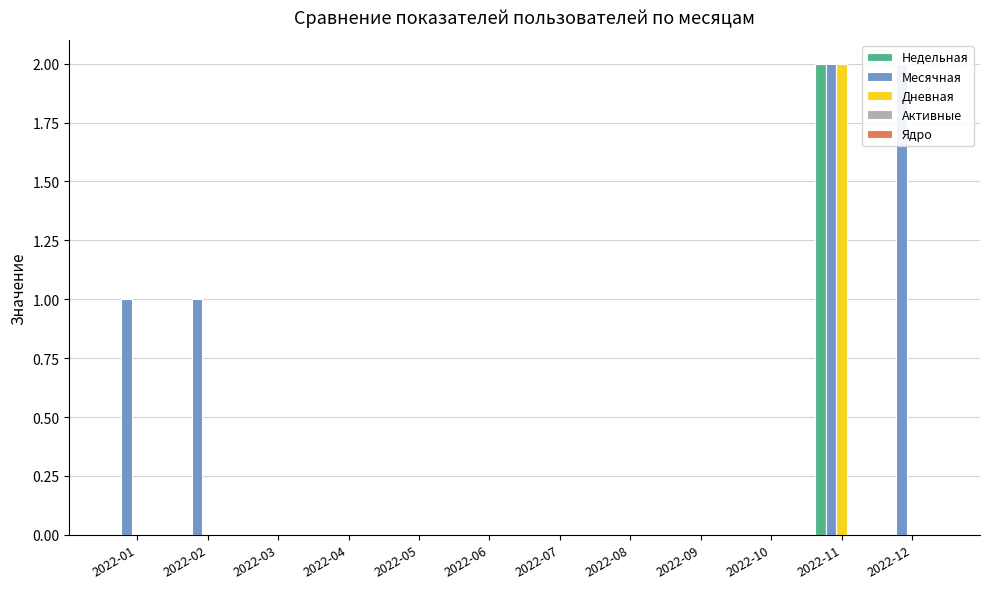

The value of Дневная at 2022-11 is 2. True or false?

True